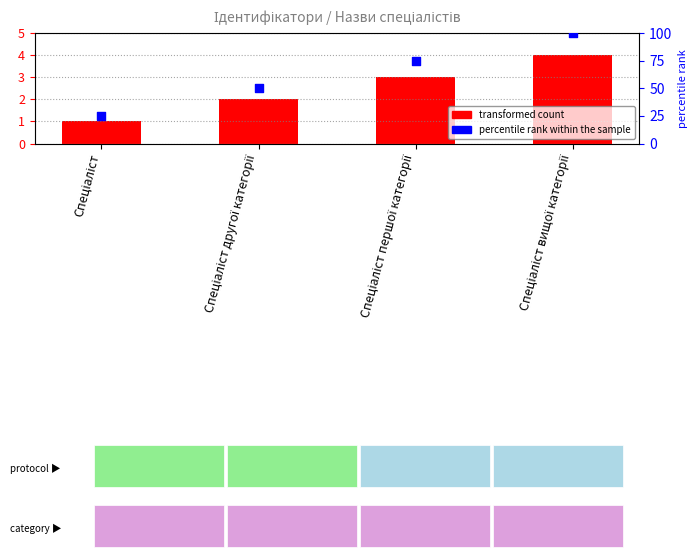

Which has a higher value, Спеціаліст вищої категорії or Спеціаліст другої категорії?

Спеціаліст вищої категорії